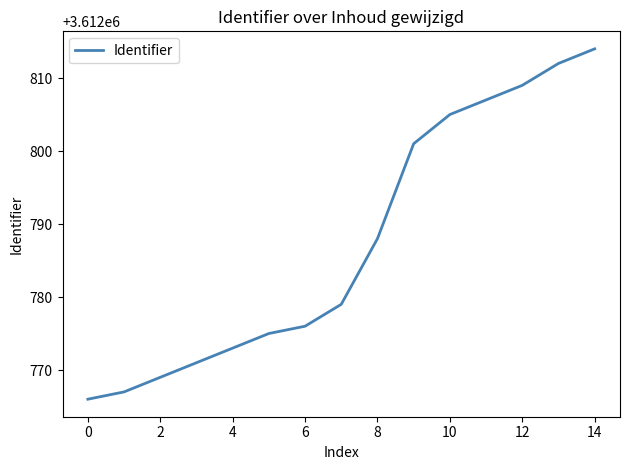

What is the maximum value shown in the chart?

3612814